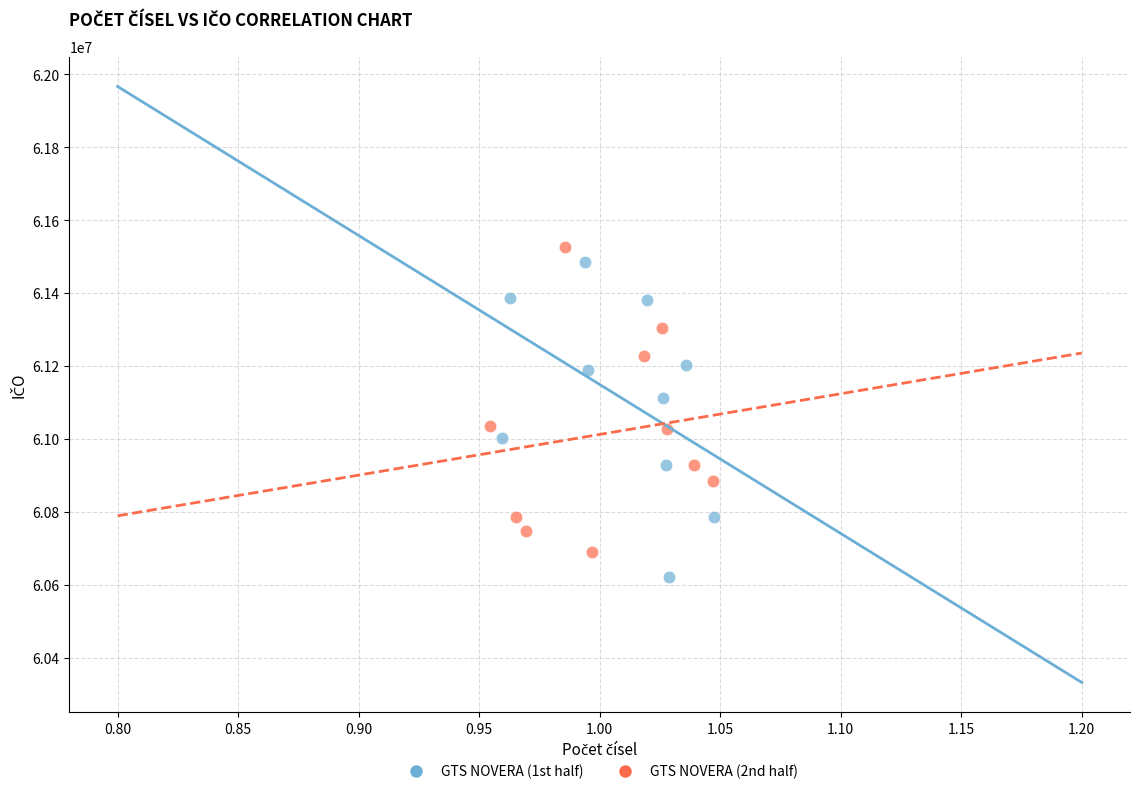

Which series reaches the maximum Y coordinate?

GTS NOVERA (2nd half)